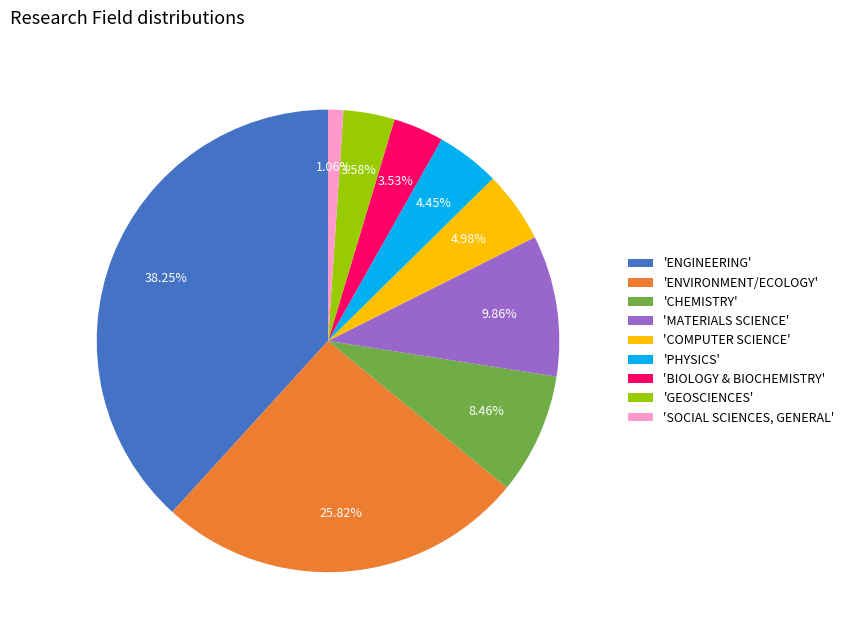

Which slice is the largest?

'ENGINEERING'